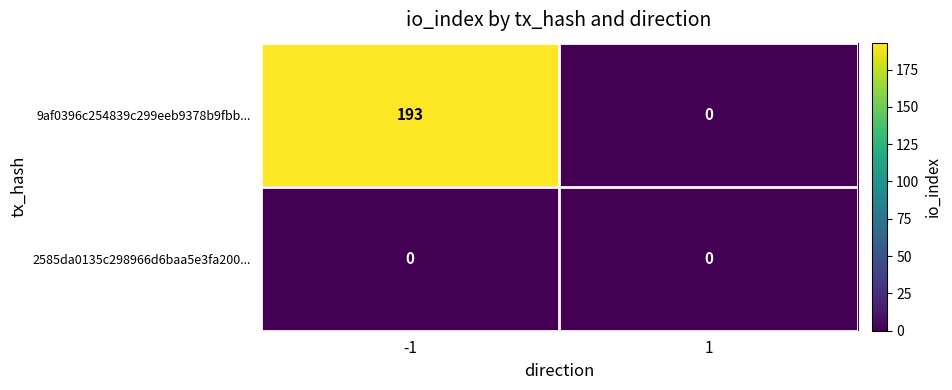

Rank the series by their average value, from lowest to highest.

2585da0135c298966d6baa5e3fa200..., 9af0396c254839c299eeb9378b9fbb...